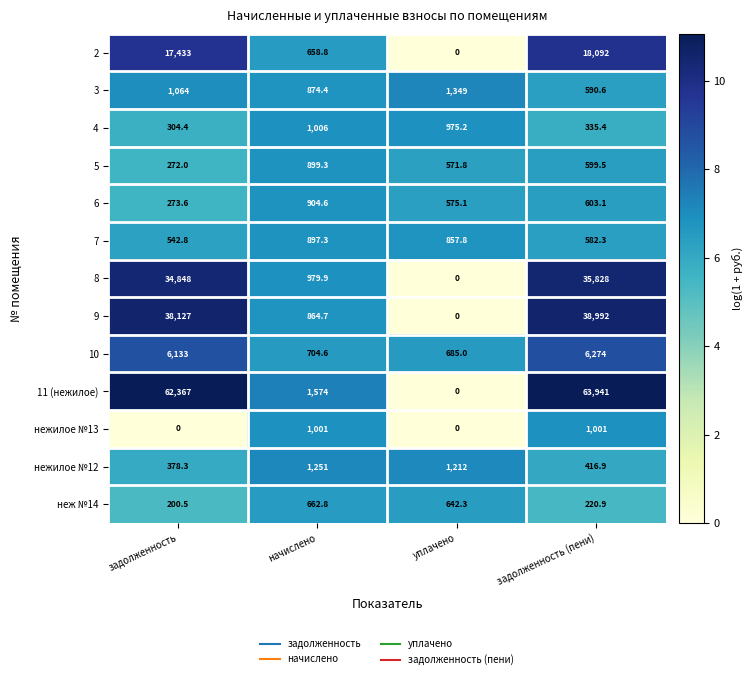

What is the maximum value shown in the chart?

63941.0